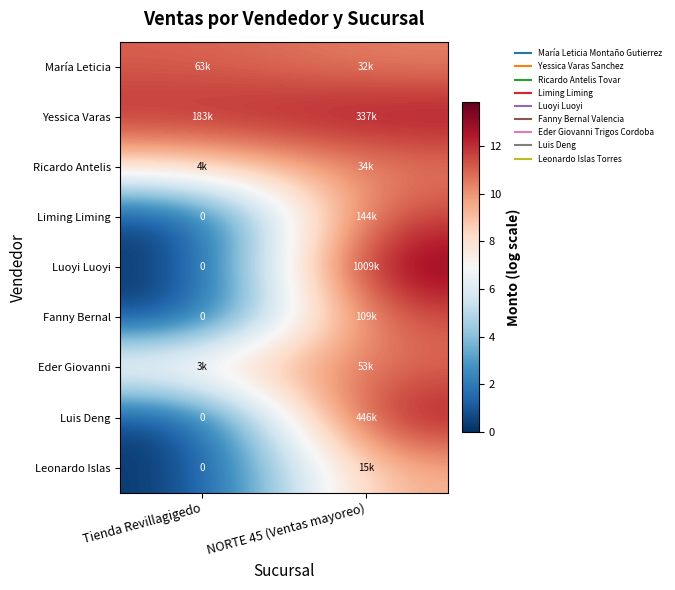

How many categories are shown in the chart?

2